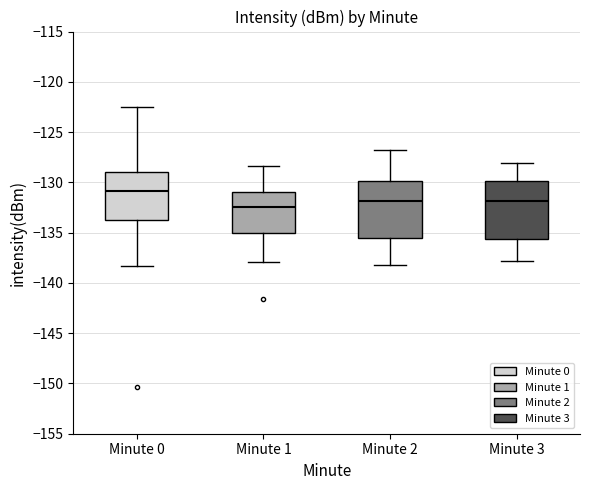

Reading left to right, transcribe this box plot: for each box, give where its median line is, the range the box spans, and where its two whiskers end, as read against the y-axis. The values are not printed on the chart, so give them approximately, as read against the axis.

Minute 0: median -131.0, box -134.0 to -129.0, whiskers -138.5 to -122.5
Minute 1: median -132.5, box -135.0 to -131.0, whiskers -138.0 to -128.5
Minute 2: median -132.0, box -135.5 to -130.0, whiskers -138.0 to -127.0
Minute 3: median -132.0, box -135.5 to -130.0, whiskers -138.0 to -128.0